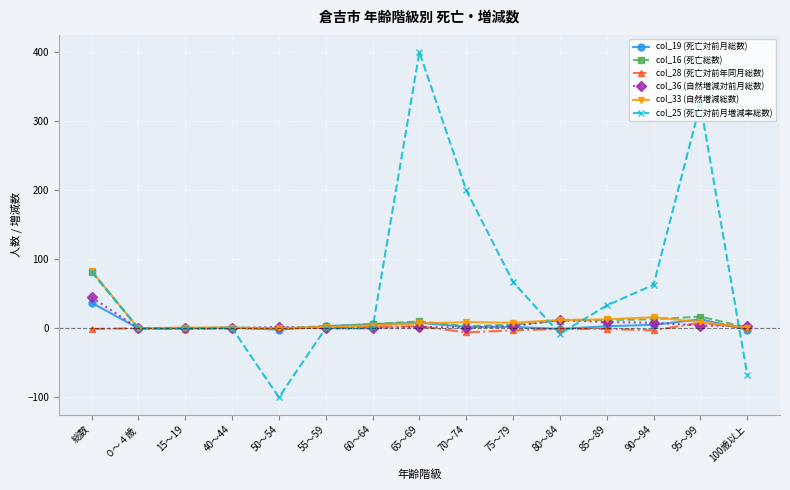

At which label does col_19 (死亡対前月総数) reach its peak?

総数